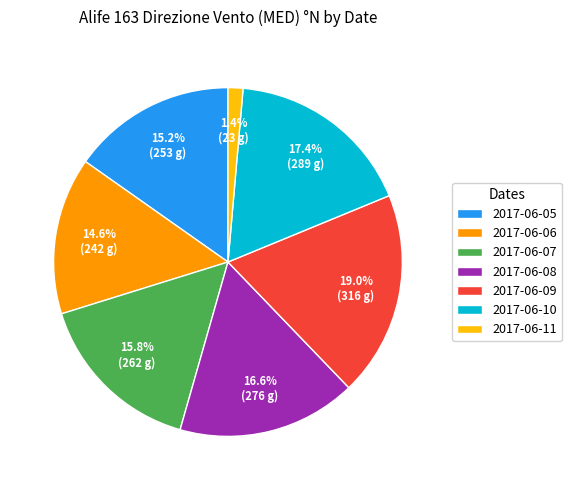

To the nearest percent, what portion does 2017-06-09 represent?

19%